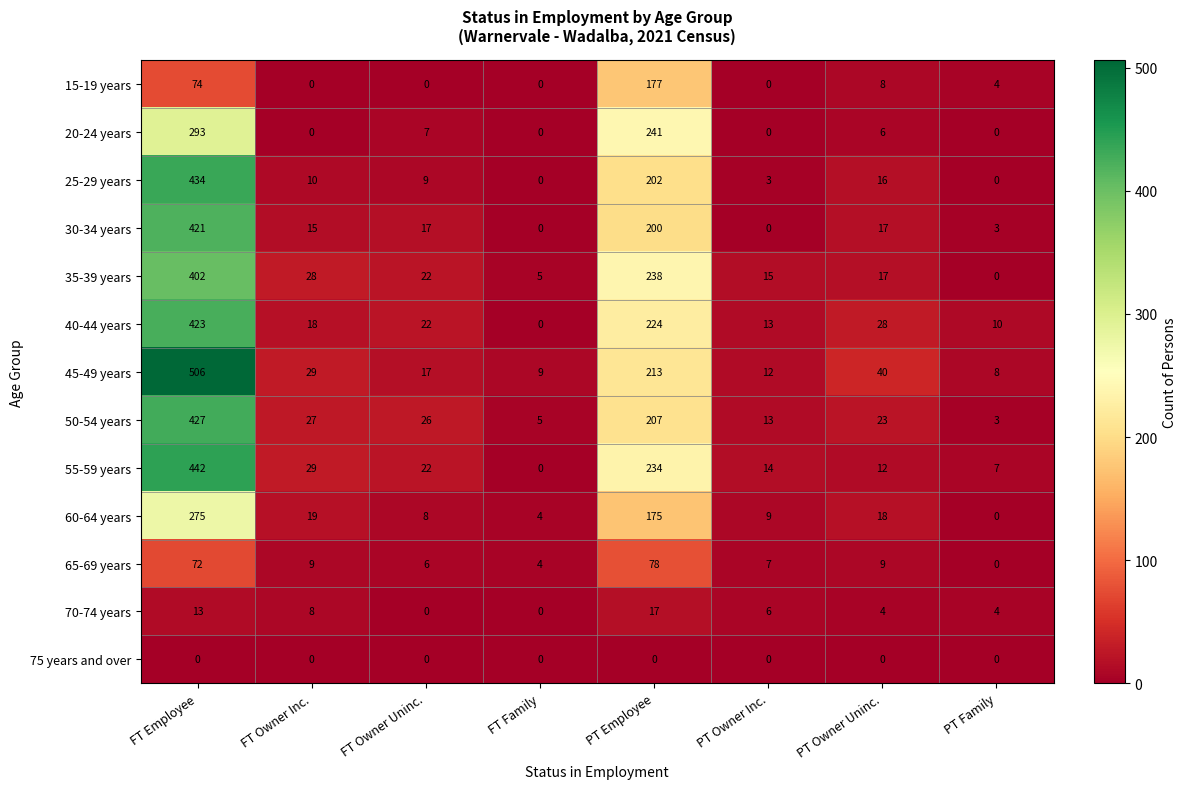

Which series has the largest range (max minus min)?

45-49 years